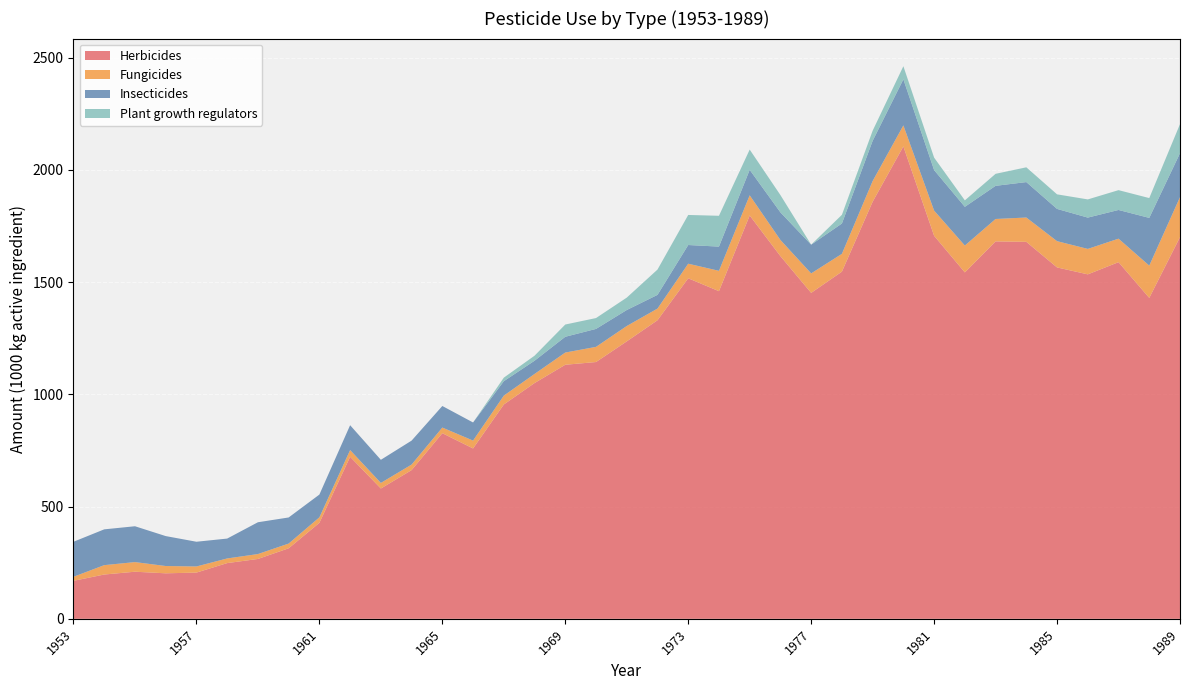

Reading left to right, transcribe all the data shown in this chart.

Herbicides: 1953=169.2	1954=197.3	1955=209.8	1956=202.7	1957=205.9	1958=248.2	1959=266.6	1960=314.1	1961=427.5	1962=721.7	1963=580.4	1964=662.4	1965=826.8	1966=758.8	1967=954.6	1968=1050.1	1969=1131.6	1970=1143.7	1971=1235.7	1972=1329.8	1973=1516.7	1974=1459.3	1975=1796.5	1976=1615.3	1977=1451.7	1978=1546.3	1979=1857.6	1980=2104.1	1981=1706.1	1982=1542.9	1983=1681.0	1984=1679.1	1985=1565.1	1986=1534.2	1987=1588.5	1988=1429.3	1989=1700.1
Fungicides: 1953=18.1	1954=41.8	1955=42.9	1956=32.5	1957=27.3	1958=20.7	1959=21.9	1960=21.1	1961=24.5	1962=29.9	1963=24.9	1964=24.7	1965=25.1	1966=35.1	1967=39.5	1968=40.5	1969=54.4	1970=67.6	1971=68.5	1972=52.0	1973=65.0	1974=90.7	1975=89.8	1976=72.1	1977=86.8	1978=79.3	1979=92.2	1980=93.6	1981=112.2	1982=119.7	1983=99.9	1984=108.3	1985=117.0	1986=113.4	1987=104.7	1988=143.9	1989=178.1
Insecticides: 1953=155.9	1954=159.4	1955=159.6	1956=133.3	1957=110.1	1958=88.5	1959=141.6	1960=116.2	1961=101.4	1962=110.7	1963=102.9	1964=106.6	1965=96.0	1966=80.6	1967=64.2	1968=58.9	1969=70.2	1970=79.9	1971=71.2	1972=61.0	1973=83.2	1974=107.8	1975=113.5	1976=122.8	1977=127.8	1978=135.0	1979=179.0	1980=205.3	1981=180.3	1982=172.4	1983=147.6	1984=157.8	1985=143.6	1986=139.4	1987=127.8	1988=212.5	1989=195.6
Plant growth regulators: 1953=0.0	1954=0.0	1955=0.0	1956=0.0	1957=0.0	1958=0.0	1959=0.0	1960=0.0	1961=0.0	1962=0.0	1963=0.0	1964=0.0	1965=0.0	1966=0.0	1967=15.8	1968=22.4	1969=54.6	1970=48.4	1971=55.2	1972=112.7	1973=133.9	1974=137.3	1975=90.2	1976=77.1	1977=0.2	1978=38.8	1979=45.1	1980=58.3	1981=55.6	1982=28.8	1983=53.5	1984=65.8	1985=64.9	1986=81.0	1987=88.3	1988=88.3	1989=129.6